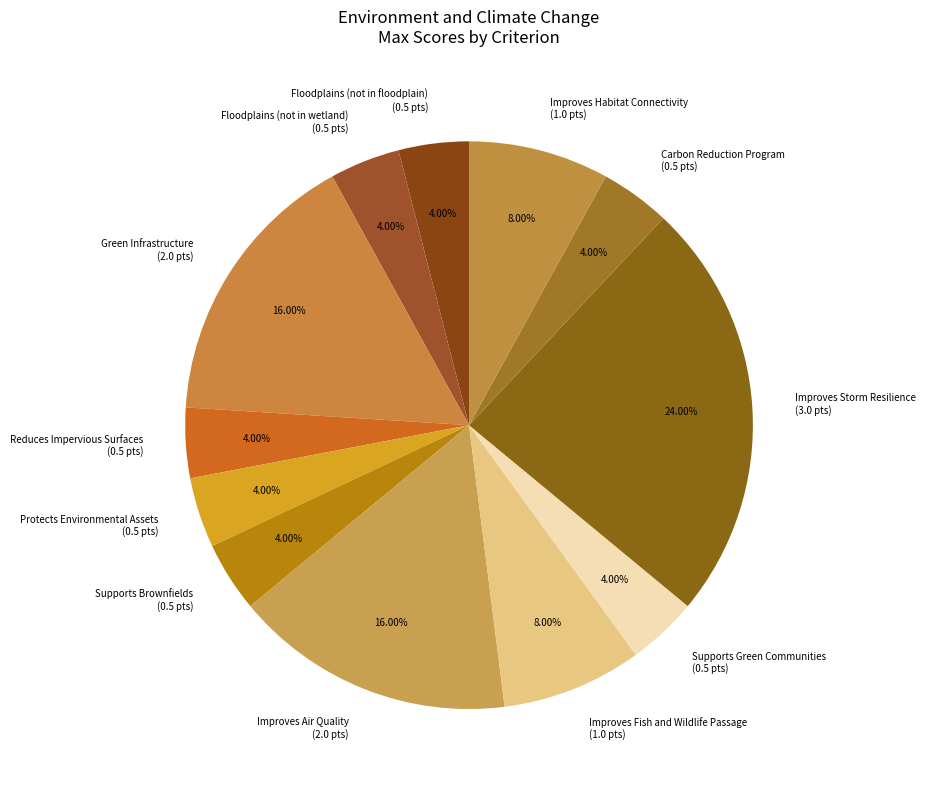

What percentage do Improves Habitat Connectivity and Floodplains (not in floodplain) together represent?

12.0%